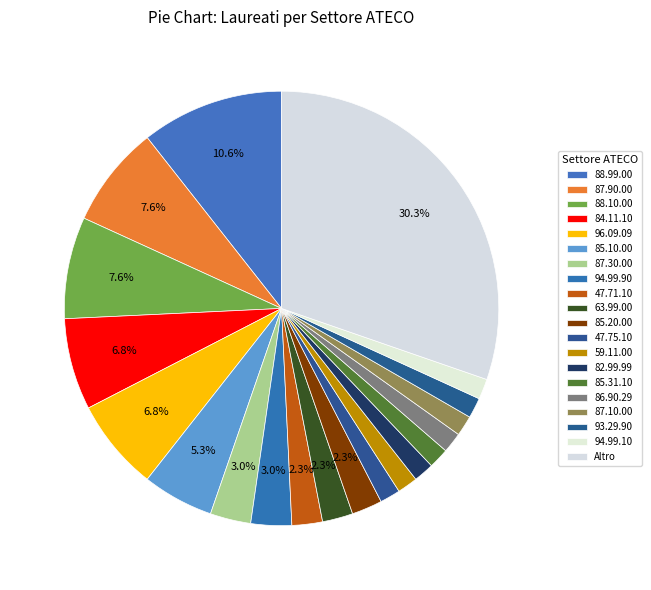

How many segments does this pie chart have?

20